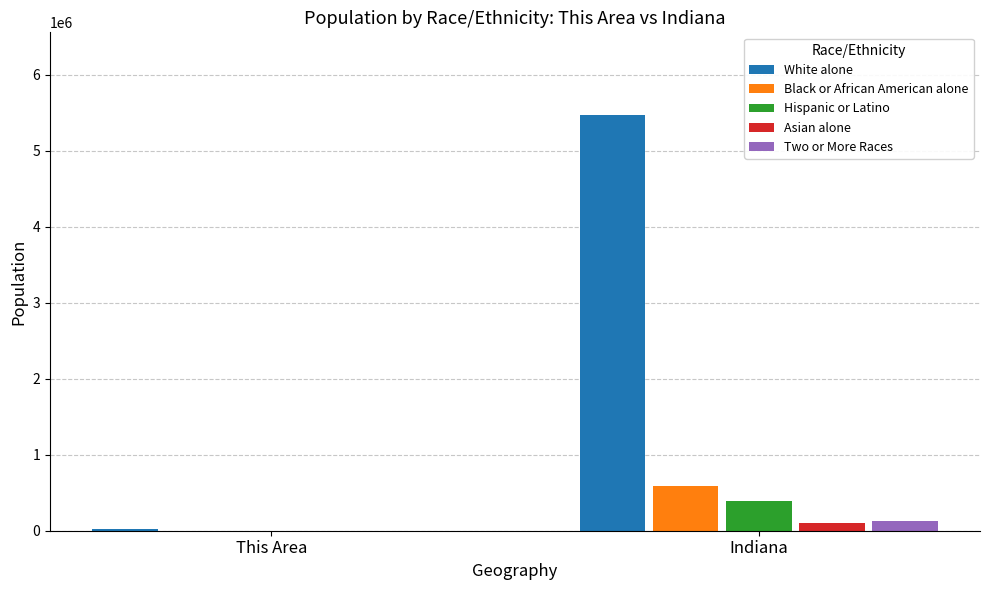

True or false: Asian alone has a value of 102474 at Indiana.

True